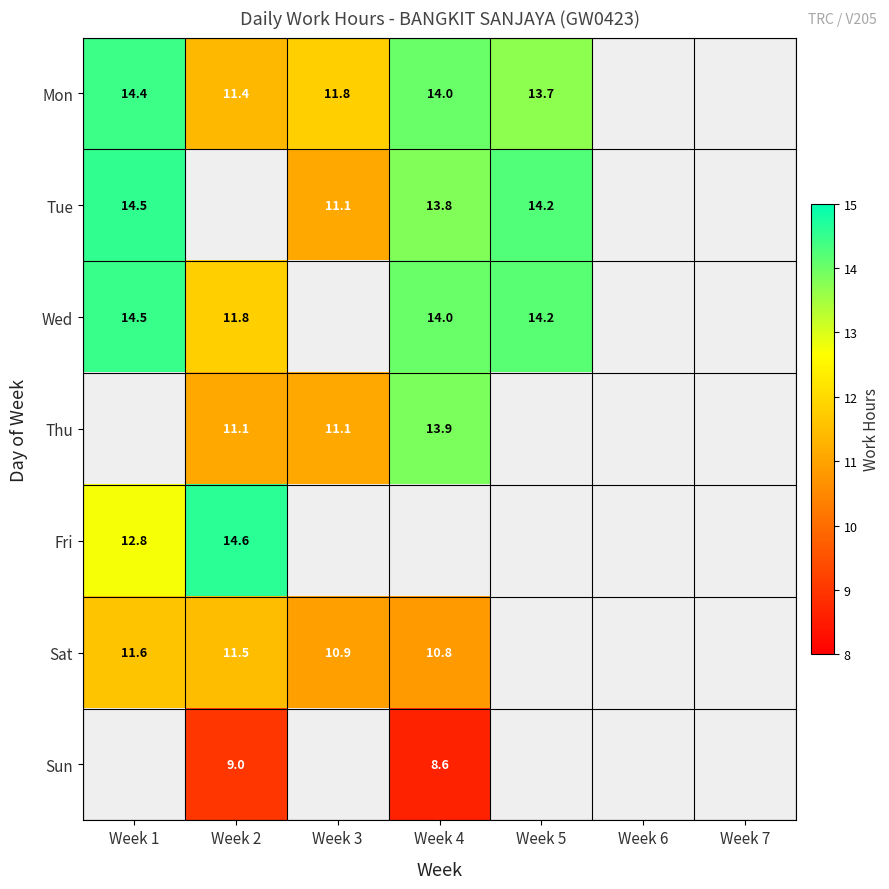

Where does the Sun series first go above 8?

Week 2